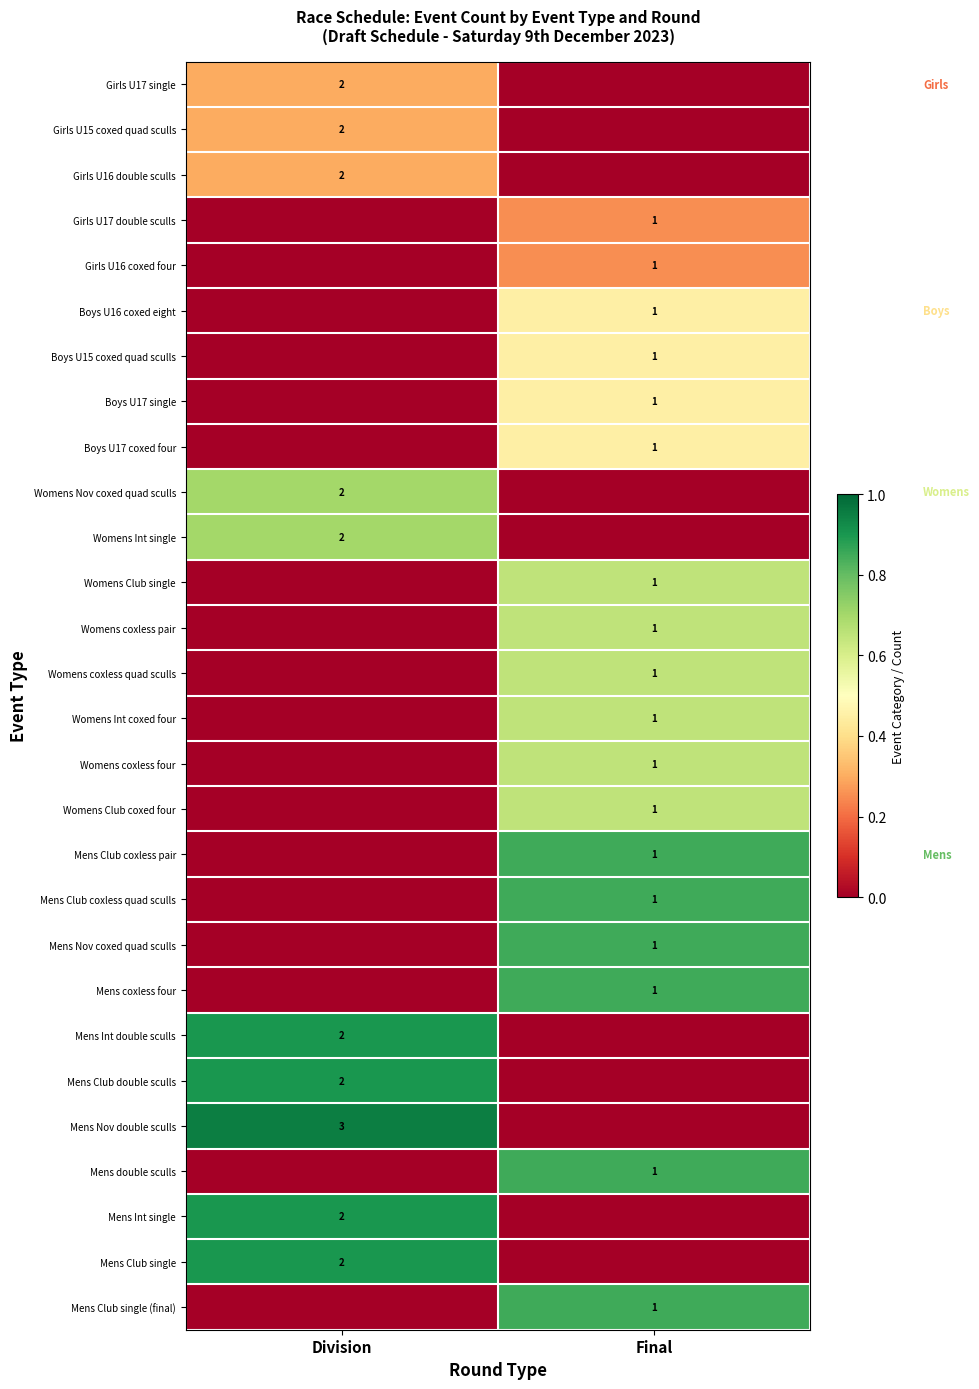

The Girls U16 double sculls series shows 2 at Division. True or false?

True